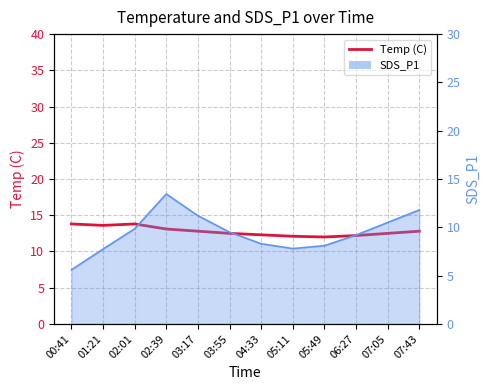

At which label is the value closest to 12?

05:49